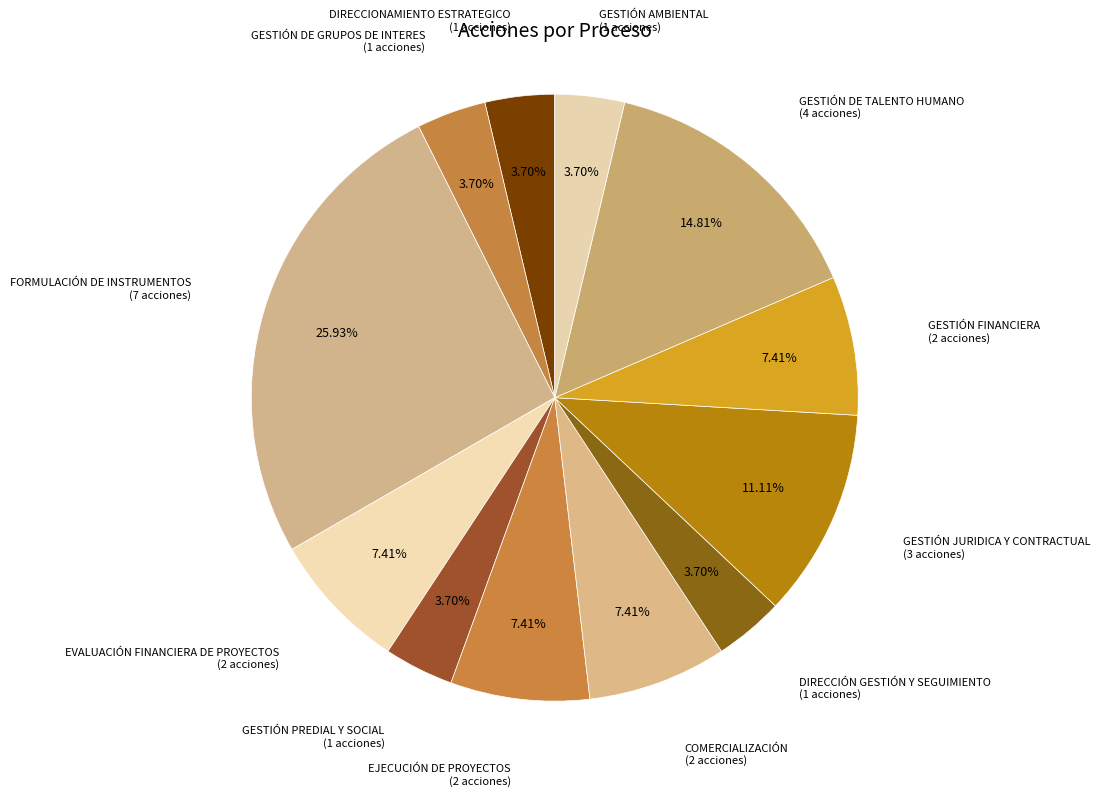

How many segments does this pie chart have?

12